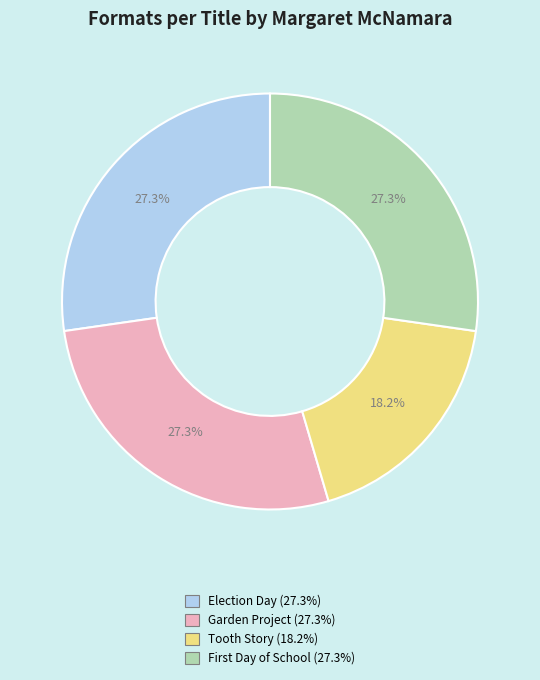

Which category has the smallest portion of the pie?

Tooth Story